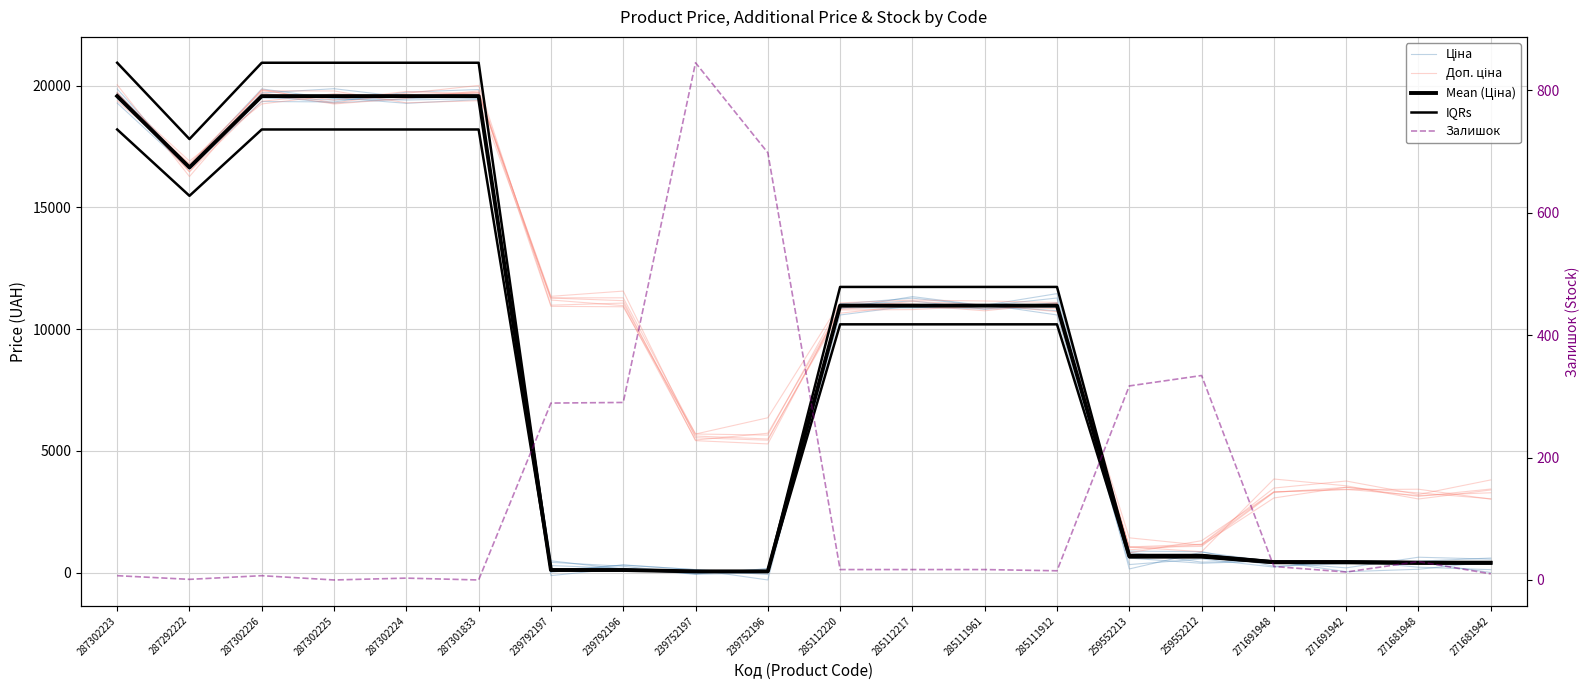

The value of Mean (Ціна) at 239752196 is 55.9. True or false?

True